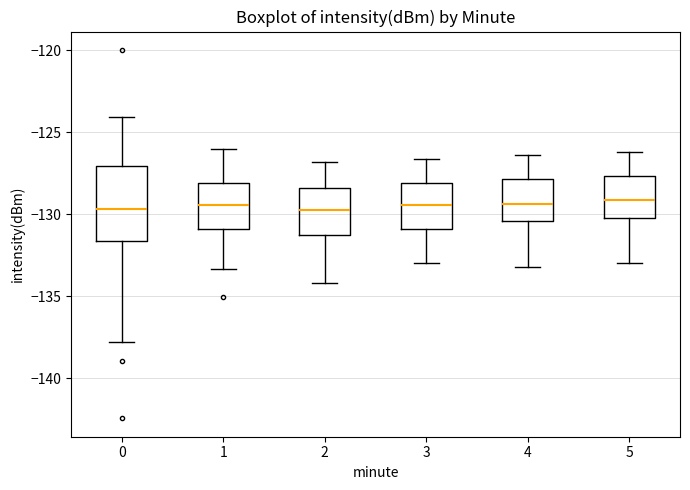

Reading left to right, transcribe this box plot: for each box, give where its median line is, the range the box spans, and where its two whiskers end, as read against the y-axis. The values are not printed on the chart, so give them approximately, as read against the axis.

0: median -129.5, box -131.5 to -127.0, whiskers -138.0 to -124.0
1: median -129.5, box -131.0 to -128.0, whiskers -133.5 to -126.0
2: median -129.5, box -131.0 to -128.5, whiskers -134.0 to -127.0
3: median -129.5, box -131.0 to -128.0, whiskers -133.0 to -126.5
4: median -129.5, box -130.5 to -128.0, whiskers -133.0 to -126.5
5: median -129.0, box -130.0 to -127.5, whiskers -133.0 to -126.0